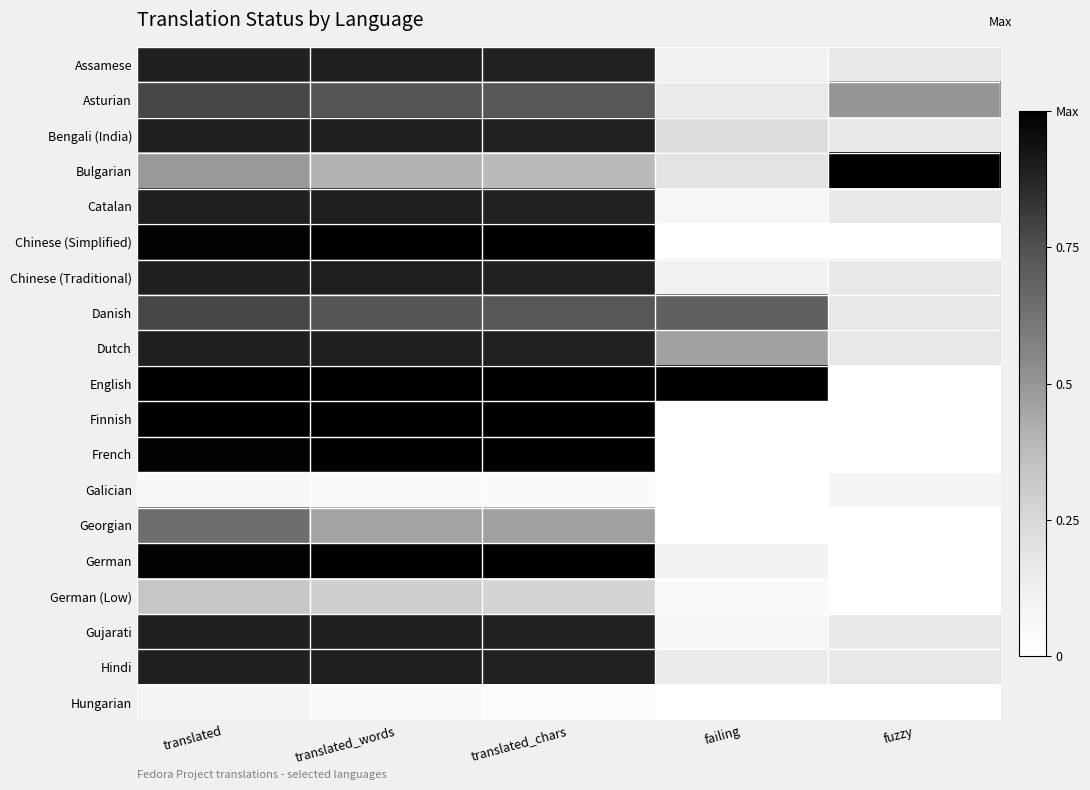

Which series changed the most between translated_chars and failing?

Finnish